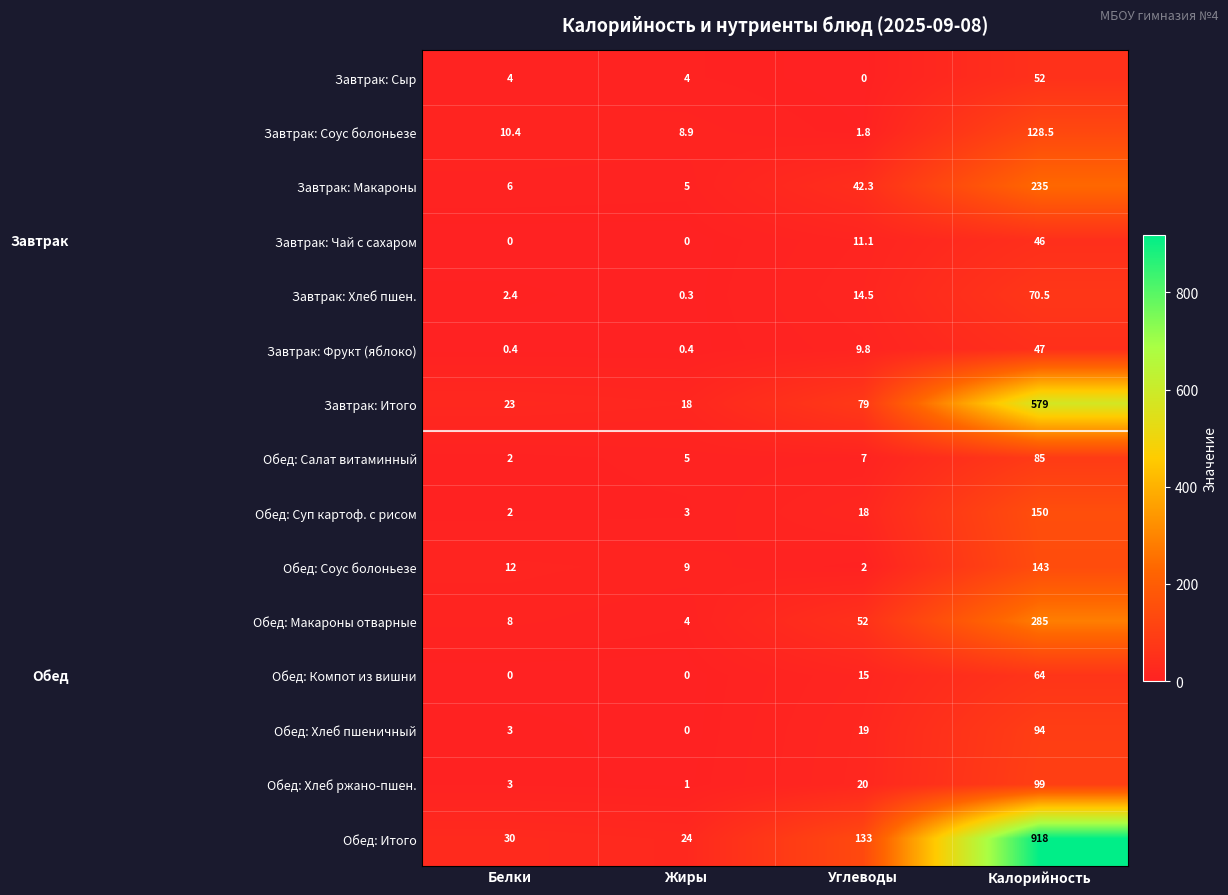

What is the sum of the Завтрак: Соус болоньезе values at Калорийность and Белки?

138.9